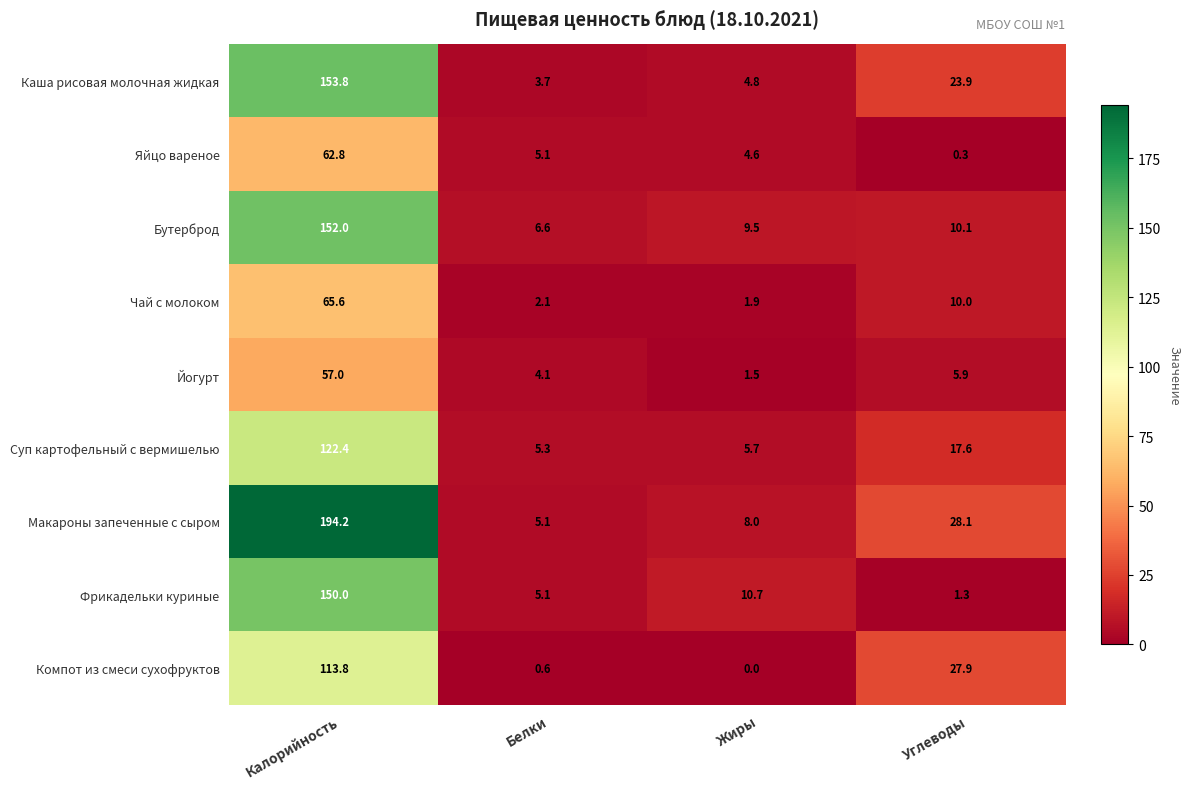

True or false: Фрикадельки куриные has a value of 196.2 at Калорийность.

False